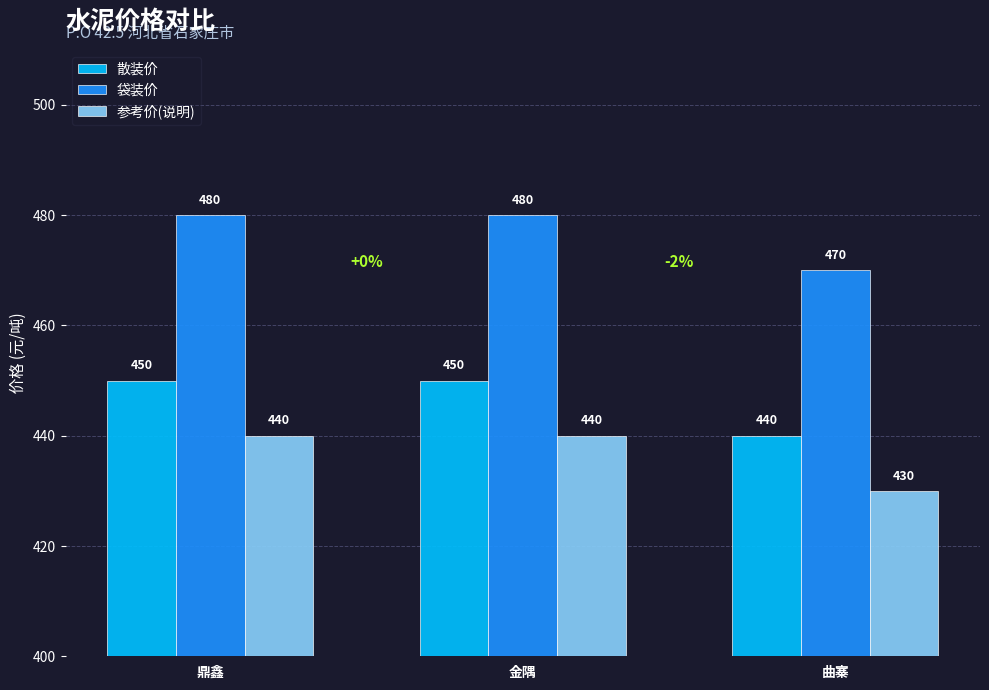

What is the spread (max minus min) of values at 金隅?

40